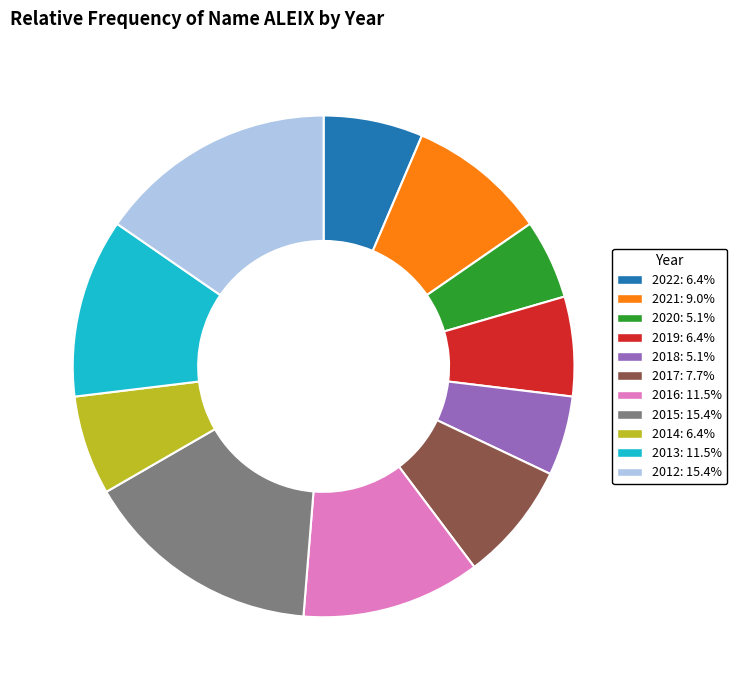

True or false: 2021 accounts for 23% of the total.

False